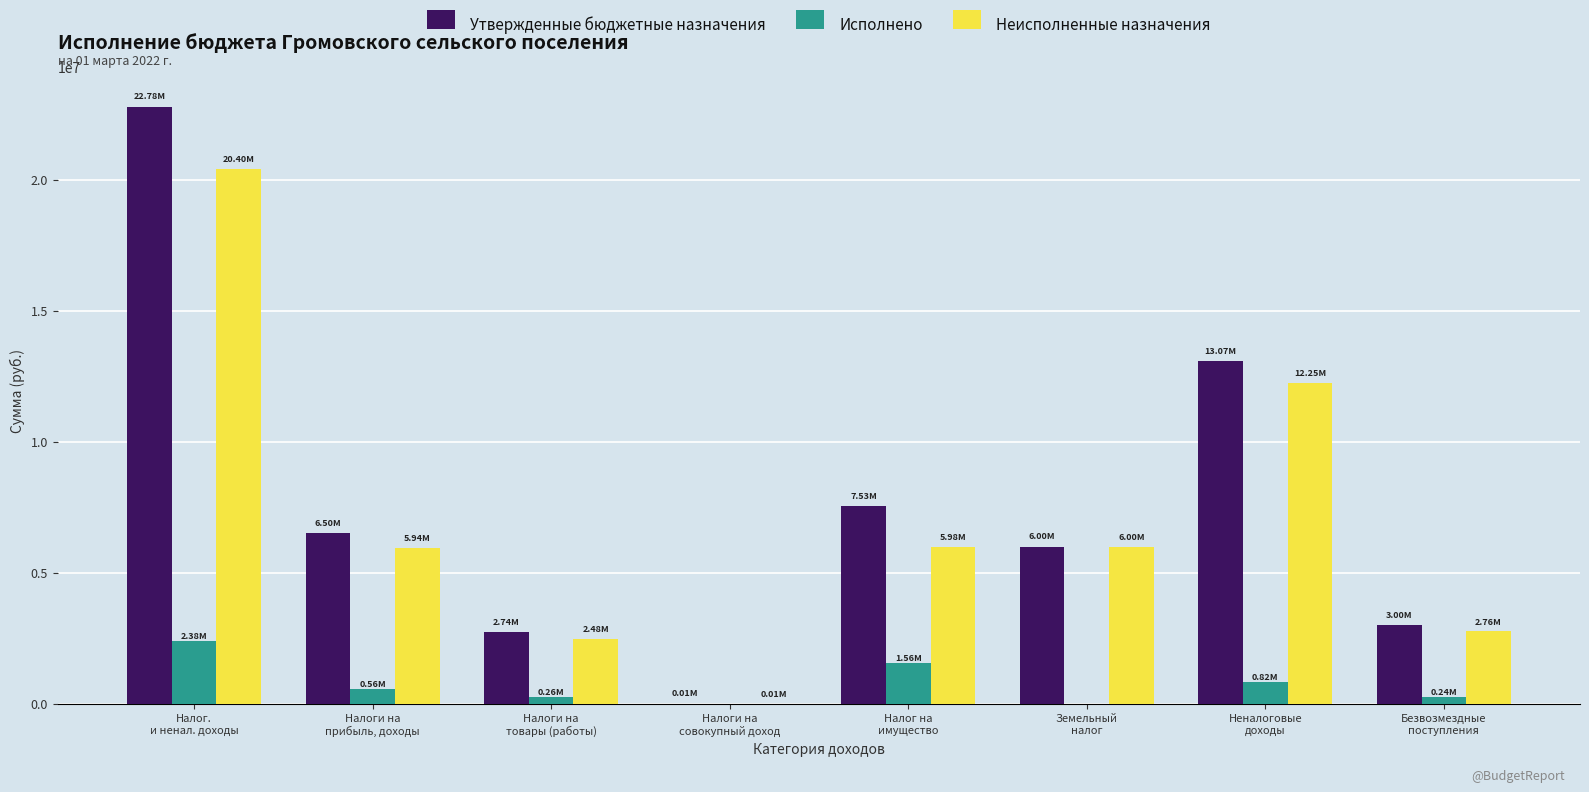

What is the sum of all Неисполненные назначения values?

55818946.4